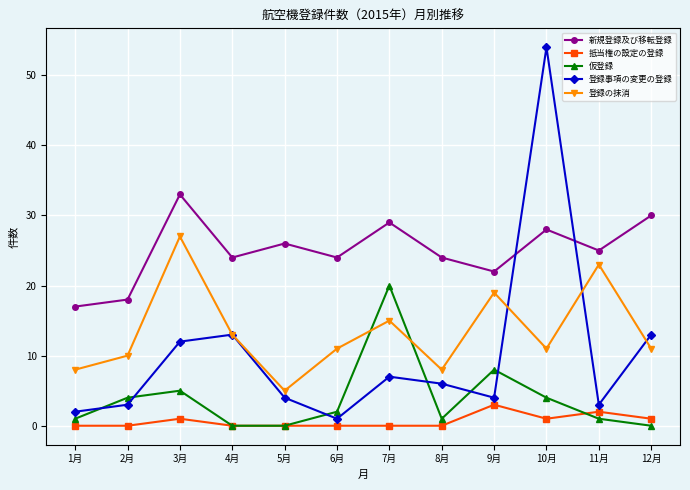

List the series in order of their peak value, highest first.

登録事項の変更の登録, 新規登録及び移転登録, 登録の抹消, 仮登録, 抵当権の設定の登録